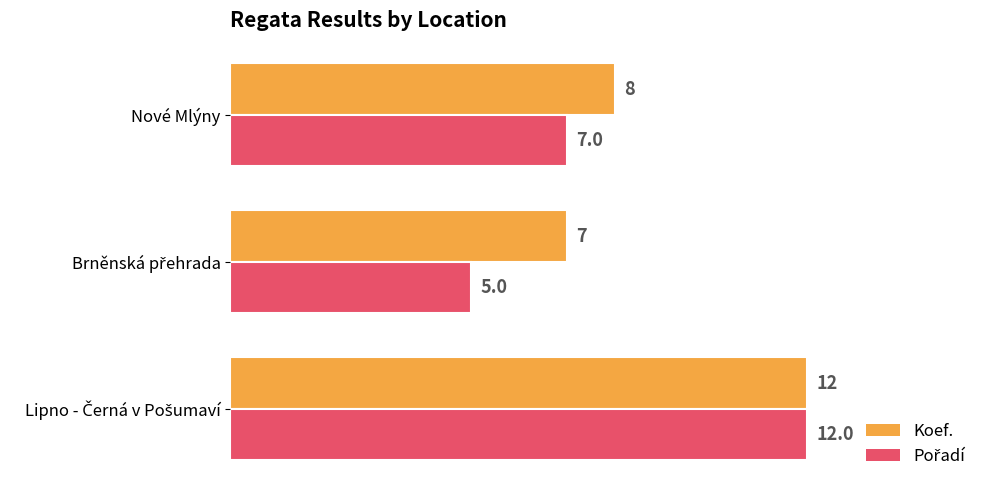

What is the maximum value shown in the chart?

12